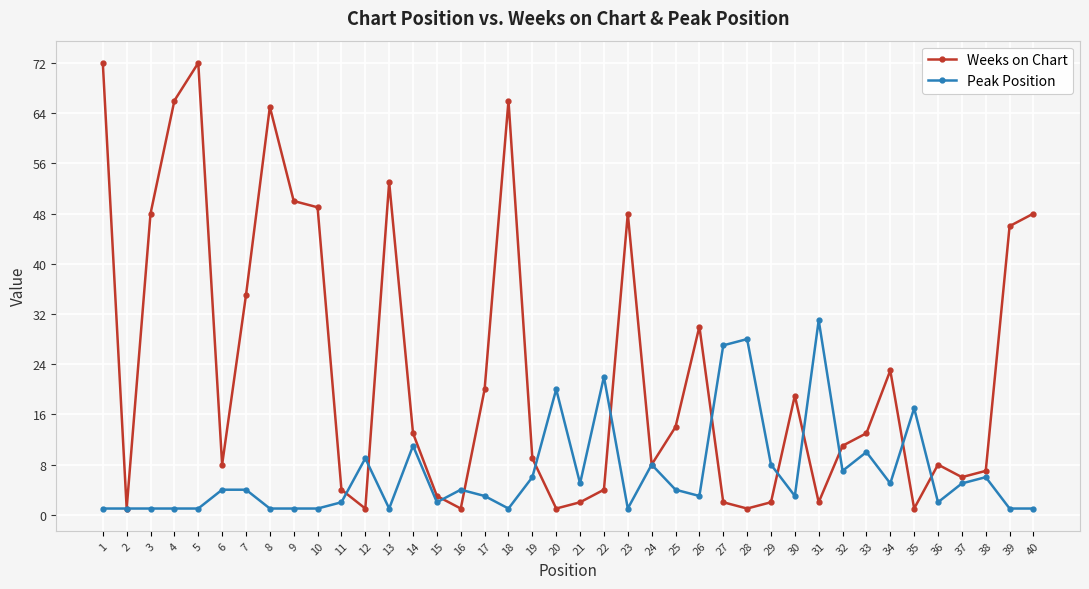

Is the value of Weeks on Chart at 10 greater than the value of Peak Position at 25?

Yes